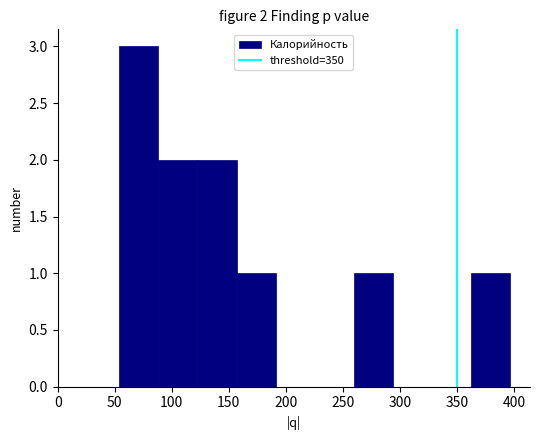

Over which range of the x-axis is the bar tallest?

55 to 90